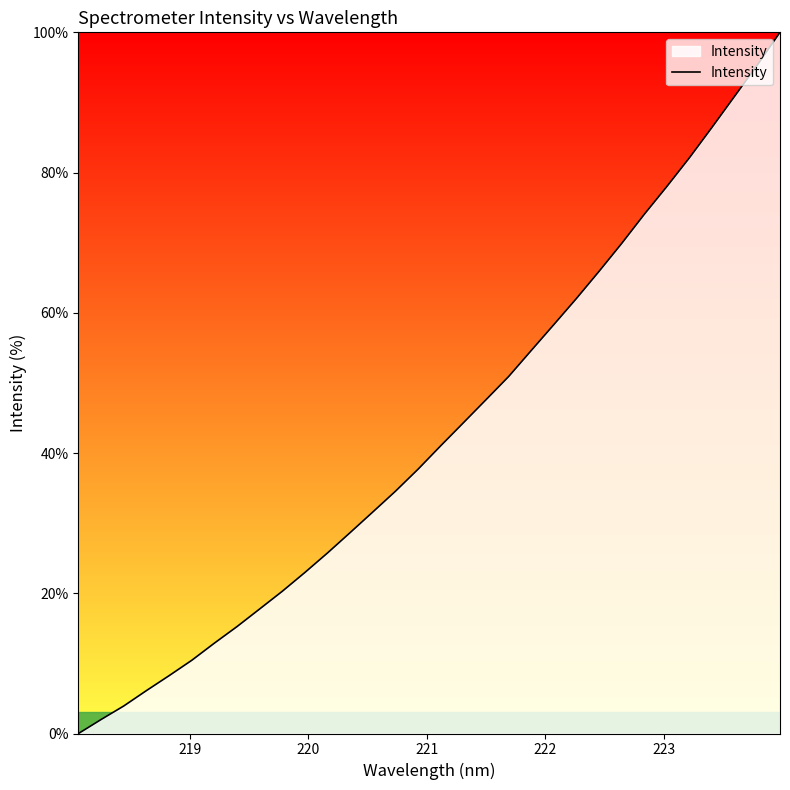

What is the greatest value displayed?

100.0